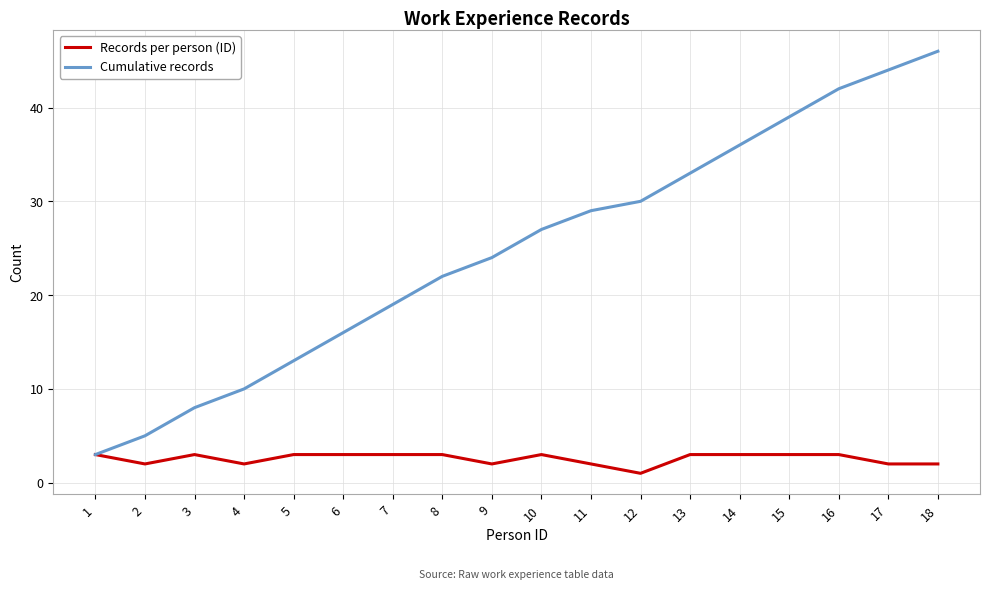

Which series has the largest range (max minus min)?

Cumulative records